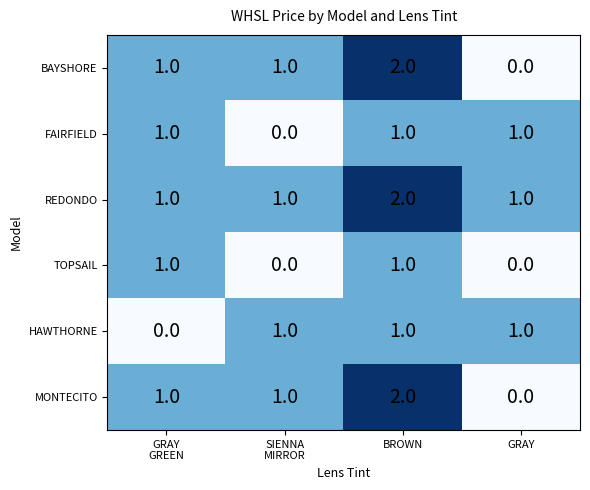

Which series has the largest total across all categories?

REDONDO